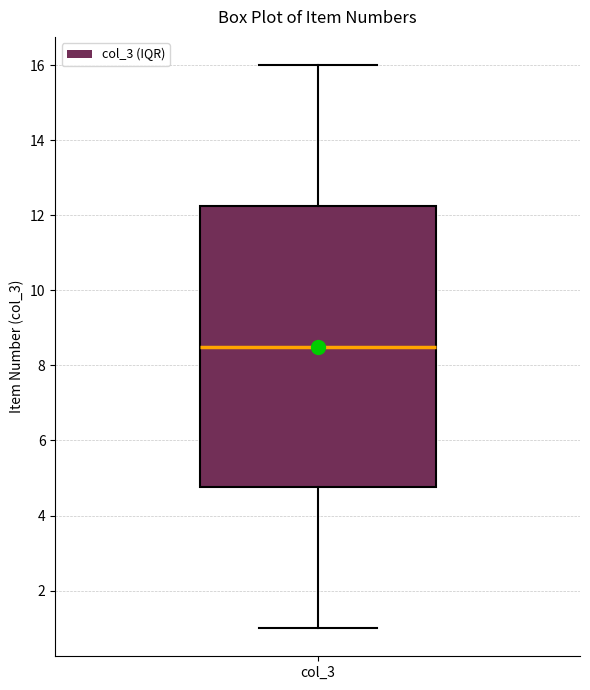

Transcribe this box plot: give where the median line is, the range the box spans, and where the two whiskers end, as read against the y-axis. The values are not printed on the chart, so give them approximately, as read against the axis.

median 8.6, box 4.8 to 12.2, whiskers 1.0 to 16.0